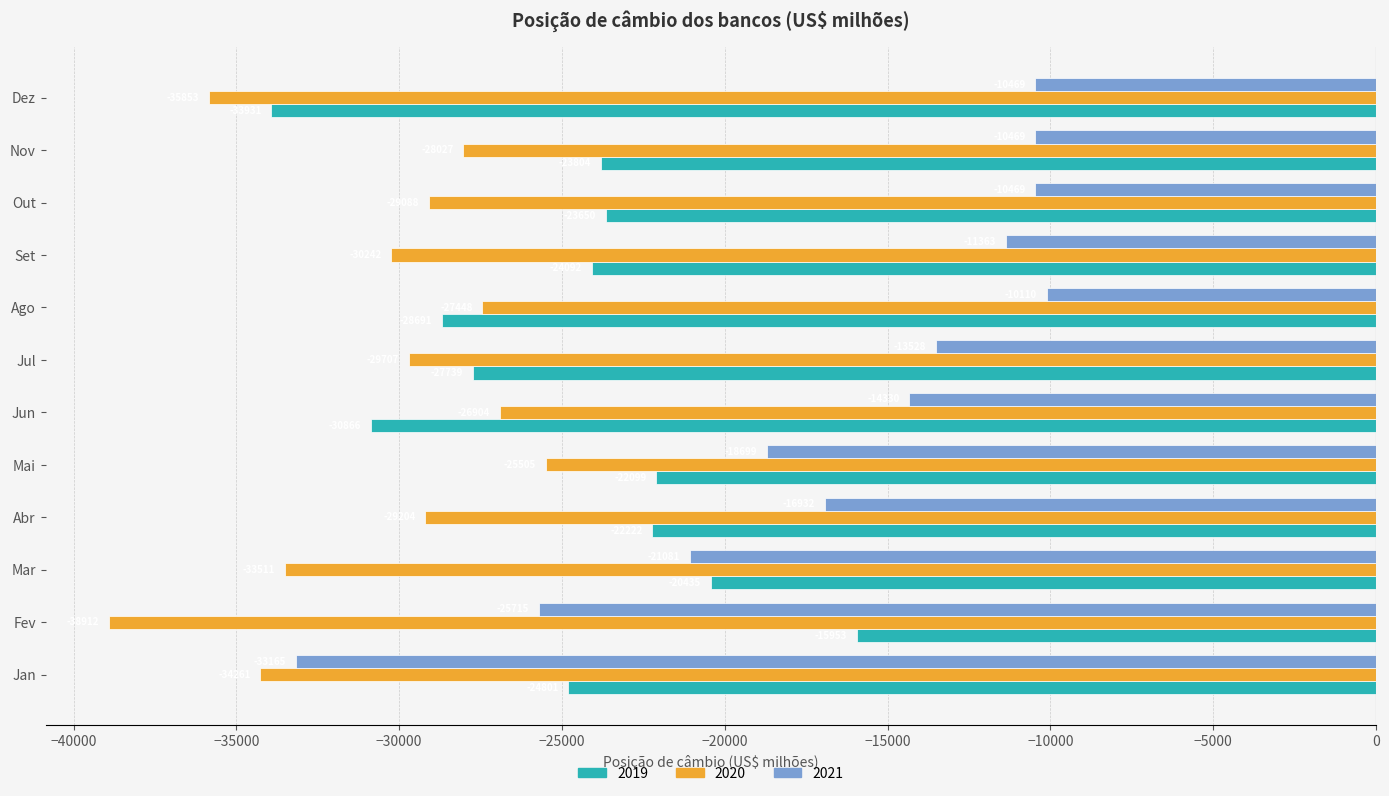

What is the approximate value of 2021 at Nov?

-10468.7